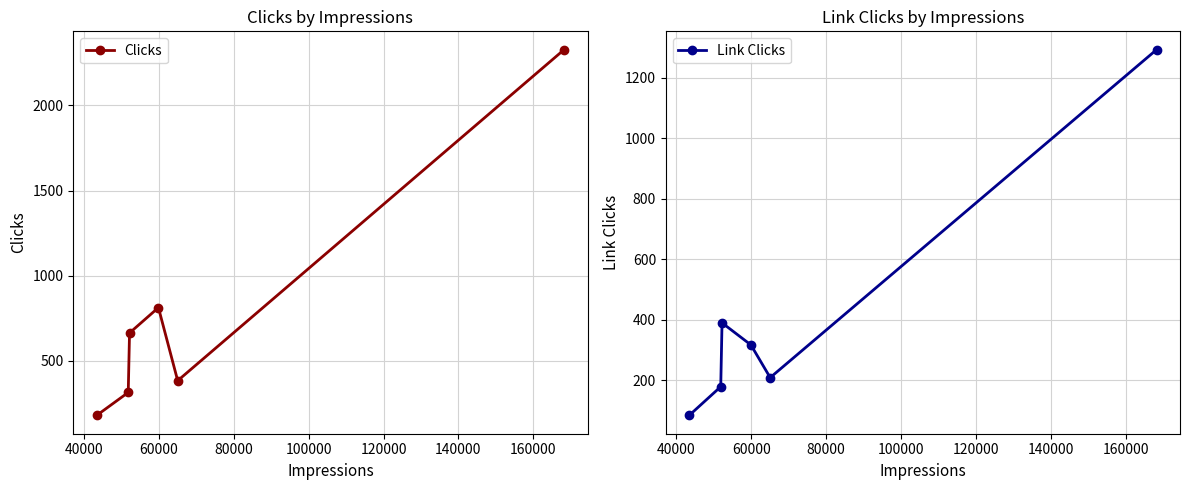

What is the lowest value of the Clicks series?

180